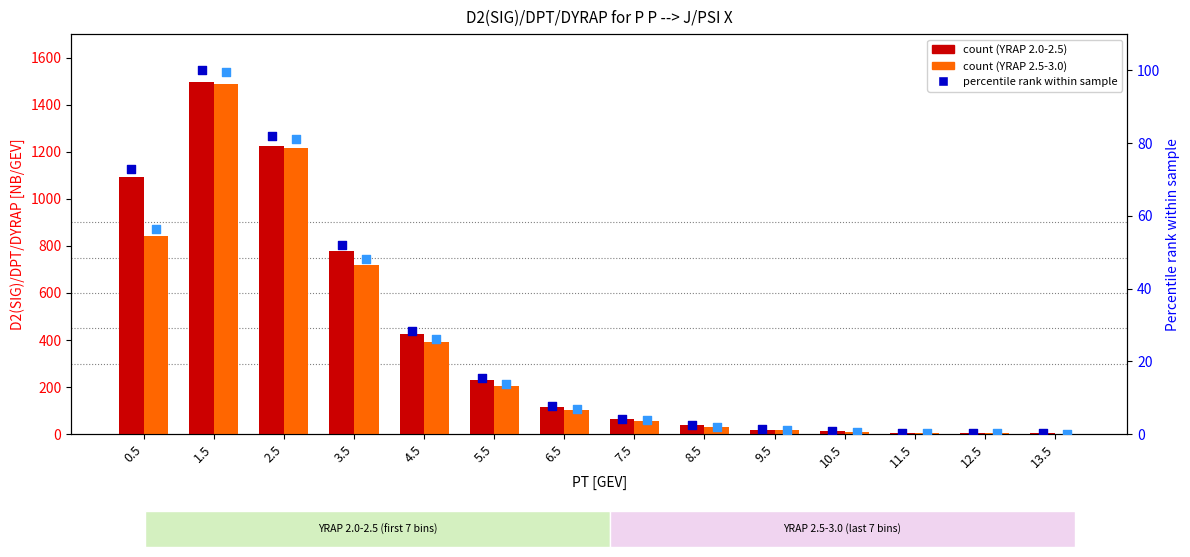

At how many categories does at least one series exceed 713?

4